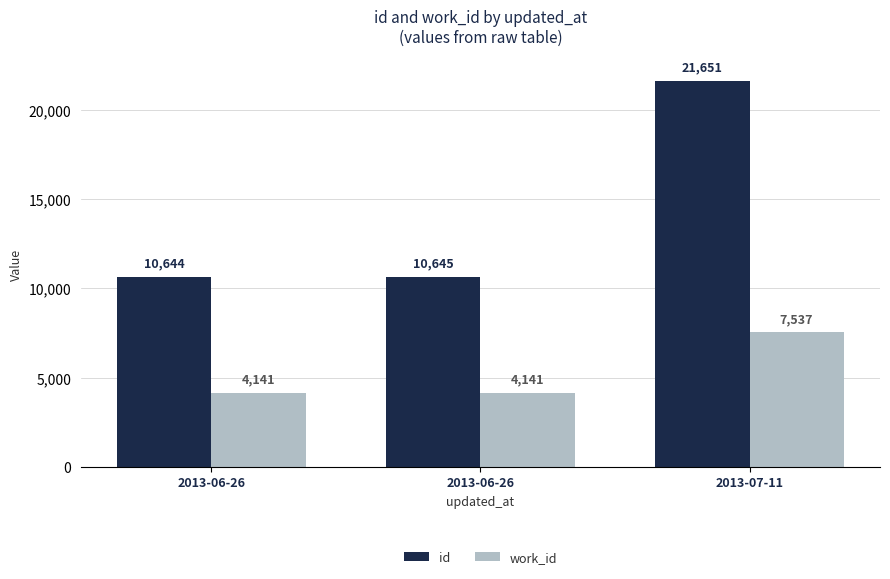

Is the value of id at 2013-07-11 greater than the value of work_id at 2013-06-26?

Yes